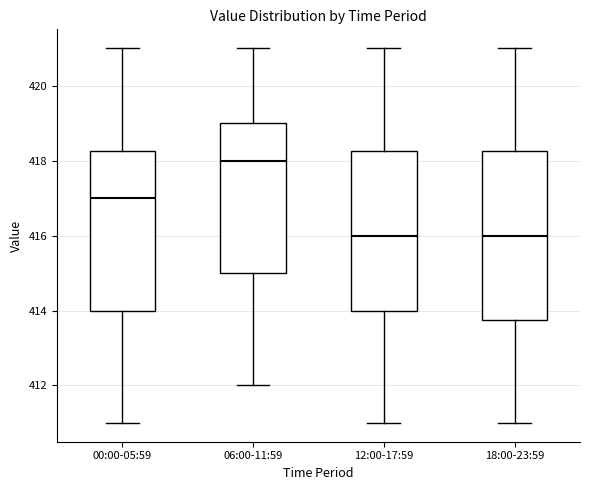

Reading left to right, transcribe this box plot: for each box, give where its median line is, the range the box spans, and where its two whiskers end, as read against the y-axis. The values are not printed on the chart, so give them approximately, as read against the axis.

00:00-05:59: median 417.0, box 414.0 to 418.2, whiskers 411.0 to 421.0
06:00-11:59: median 418.0, box 415.0 to 419.0, whiskers 412.0 to 421.0
12:00-17:59: median 416.0, box 414.0 to 418.2, whiskers 411.0 to 421.0
18:00-23:59: median 416.0, box 413.8 to 418.2, whiskers 411.0 to 421.0